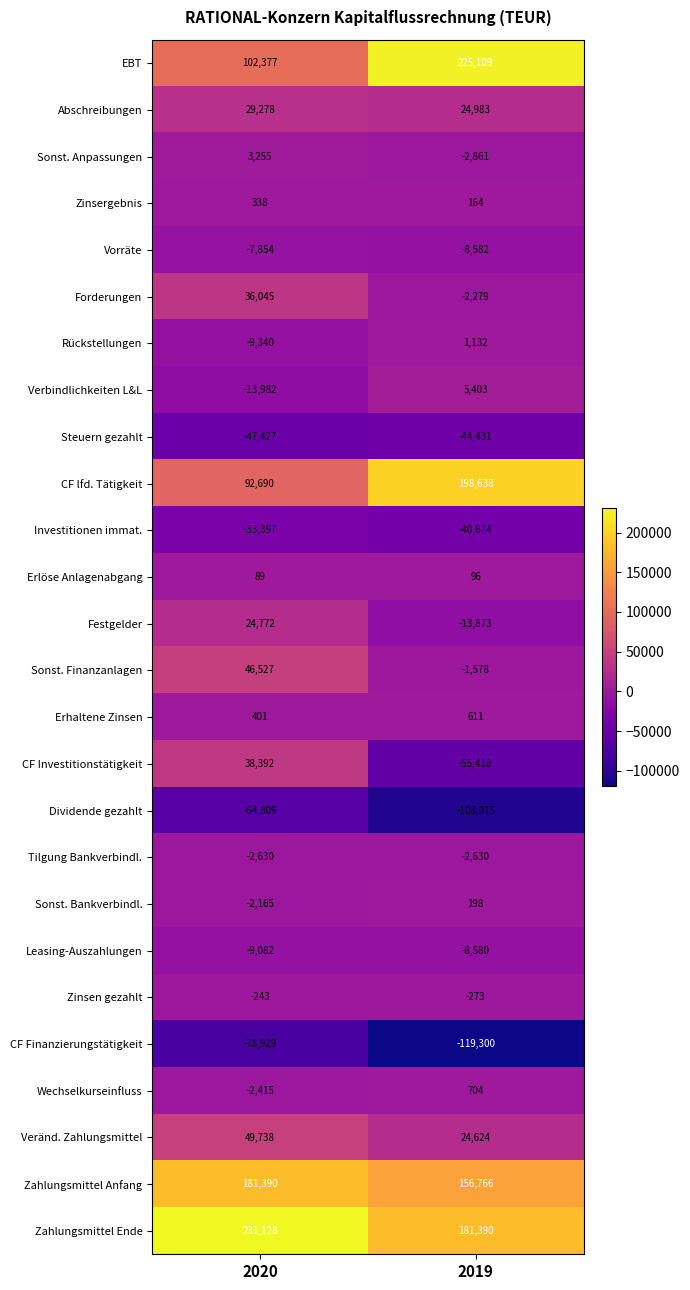

What is the greatest value displayed?

231128